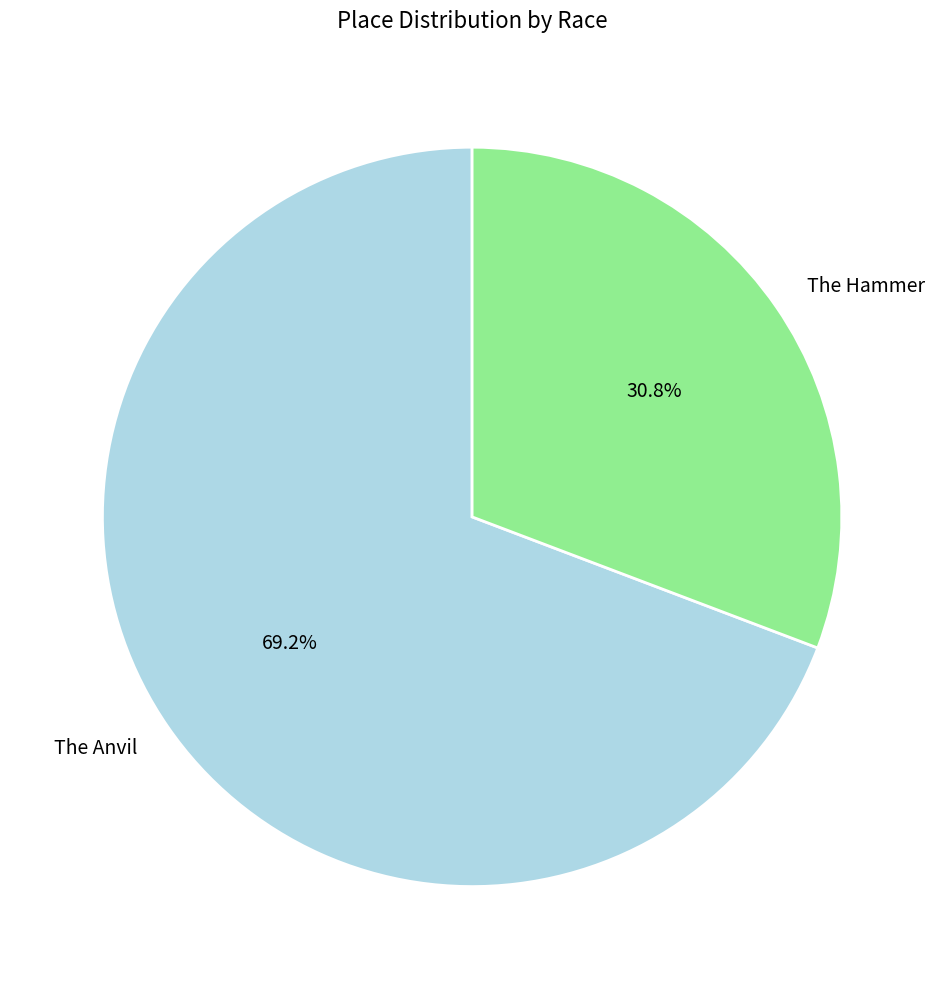

Rank the categories by value from lowest to highest.

The Hammer, The Anvil